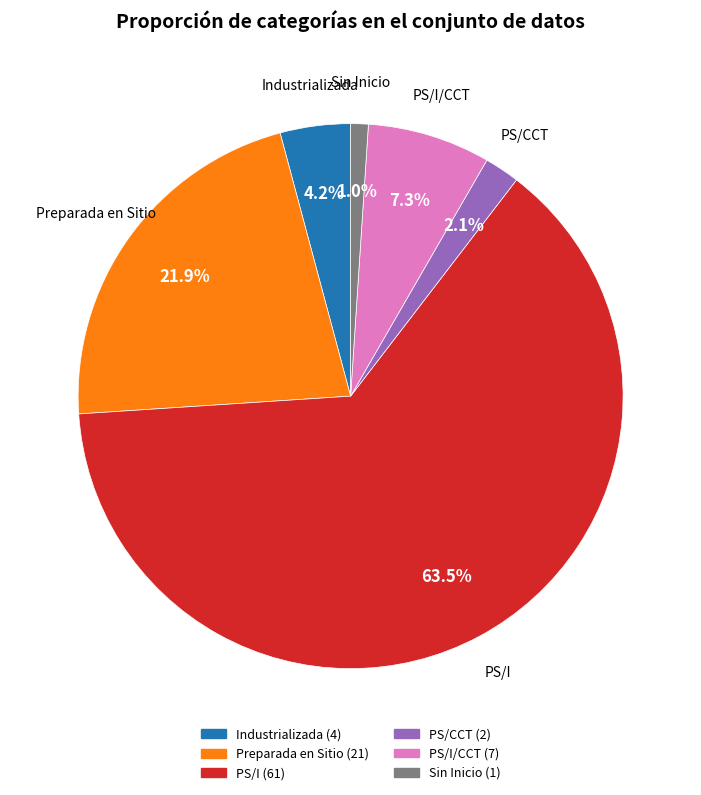

Does any single category account for the majority?

Yes